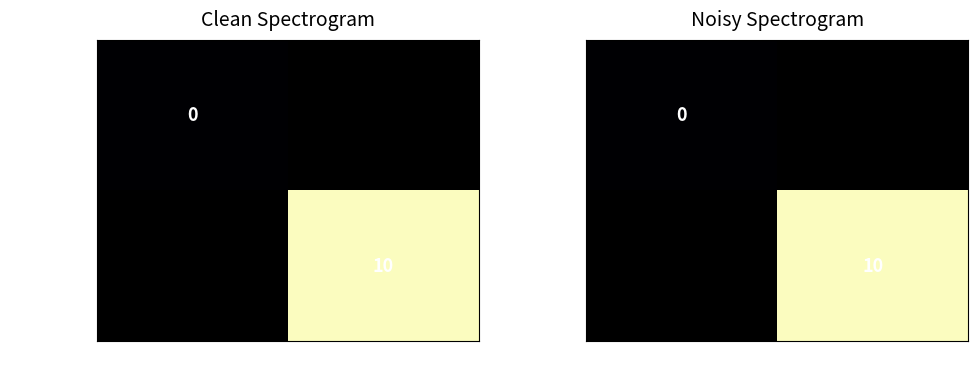

Rank the series by their maximum value, from lowest to highest.

0973ee9c…, db7aeace…